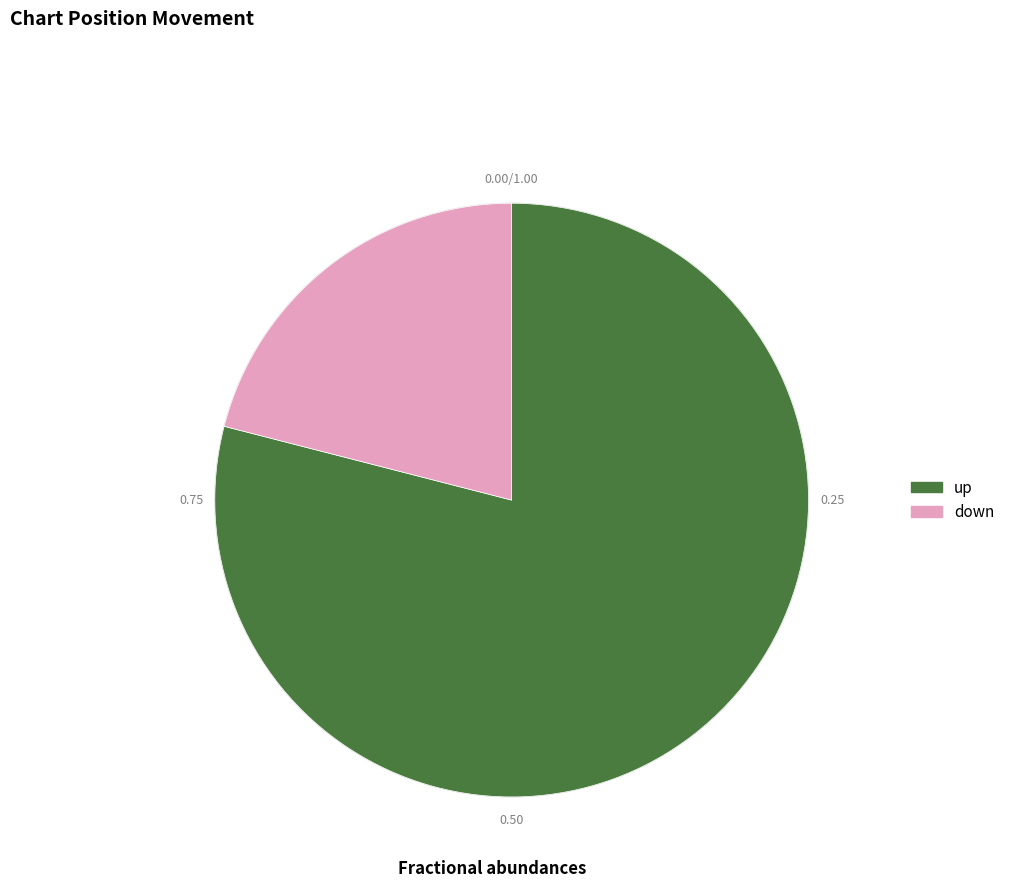

What is the smallest slice in the pie chart?

down